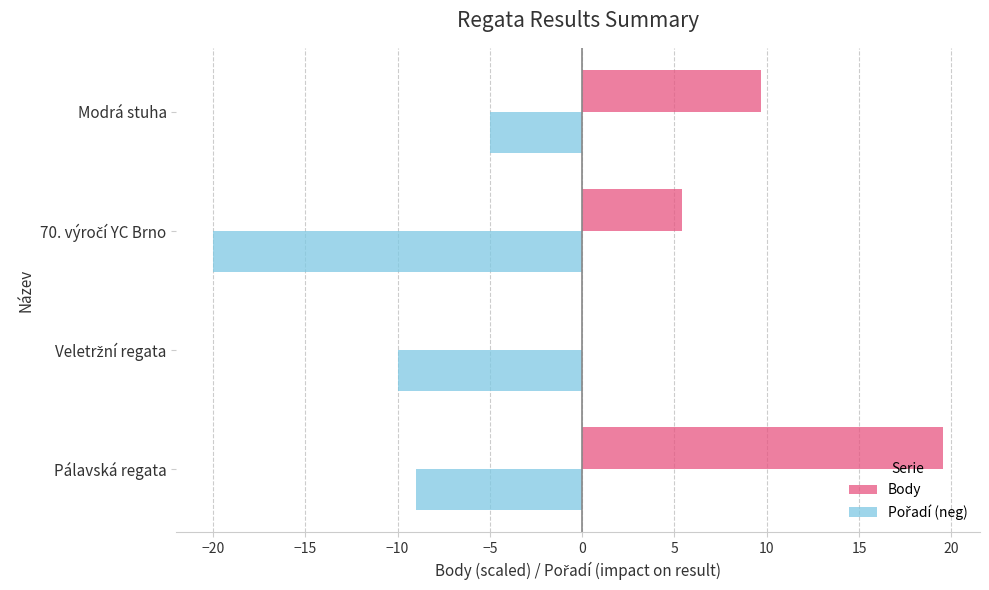

At which category is the sum across all series the highest?

Pálavská regata